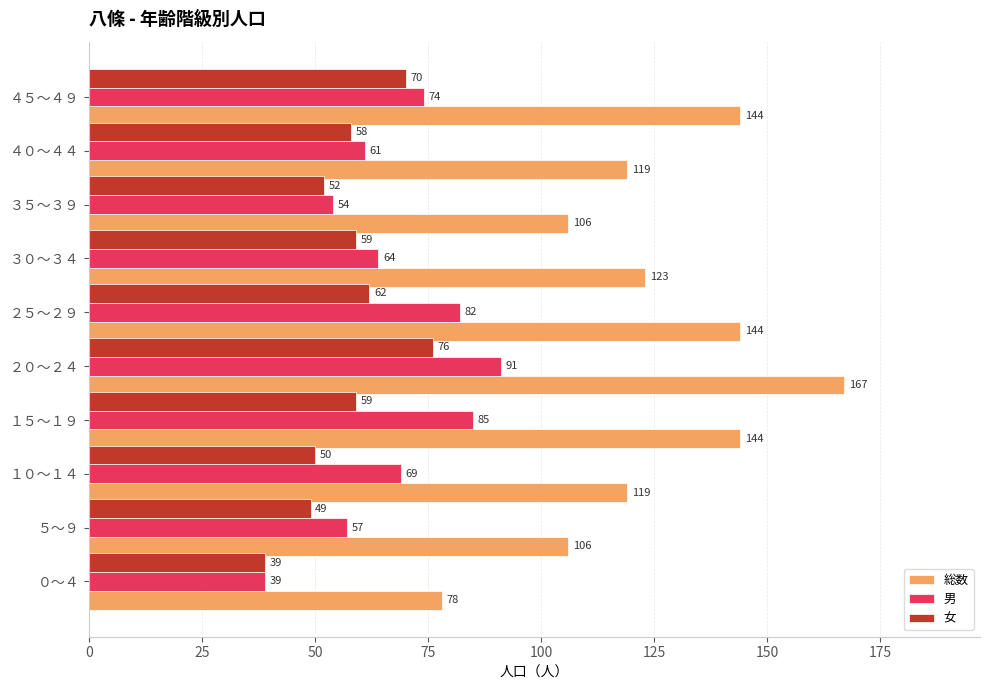

At which category is the sum across all series the highest?

２０～２４